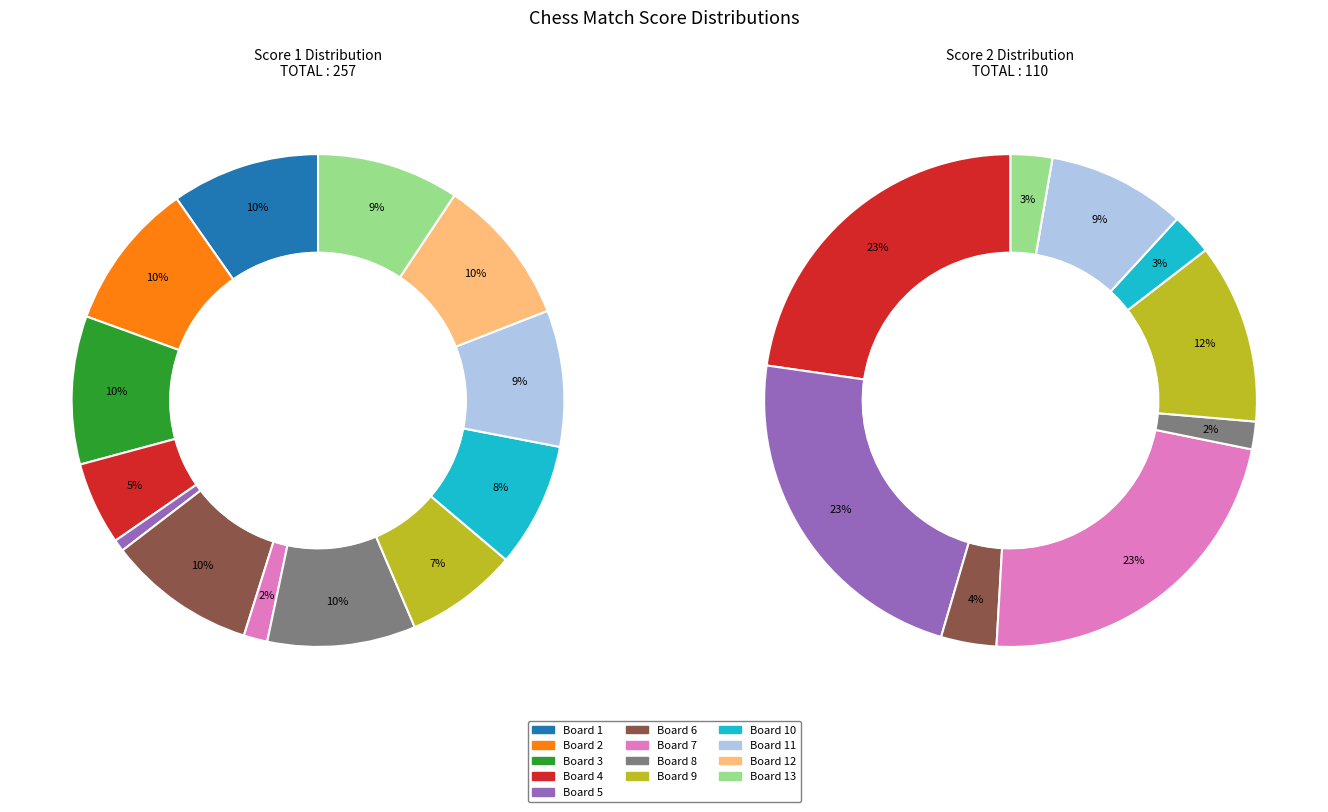

The Board 5 slice represents 31% of the pie. True or false?

False